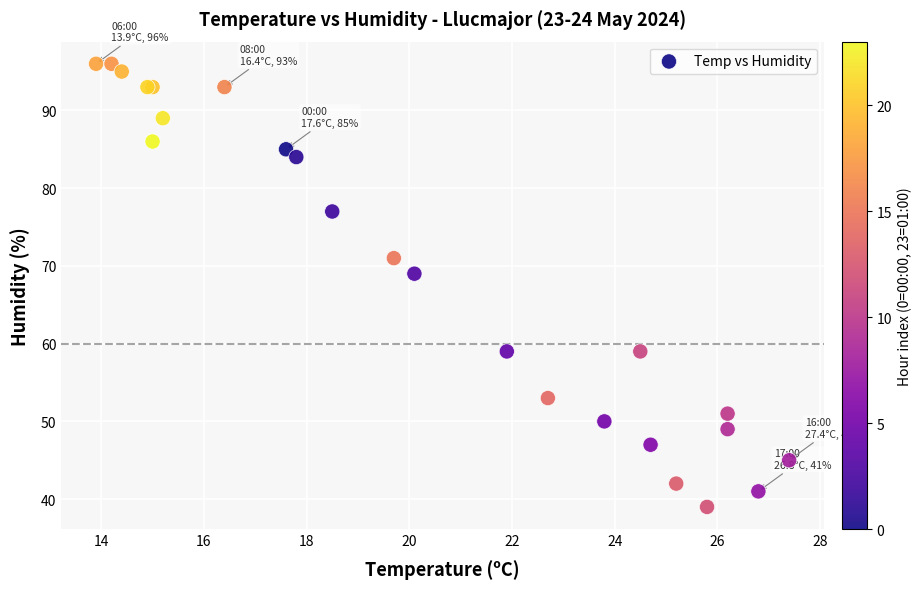

What Y value in the scatter plot is closest to 67?

69